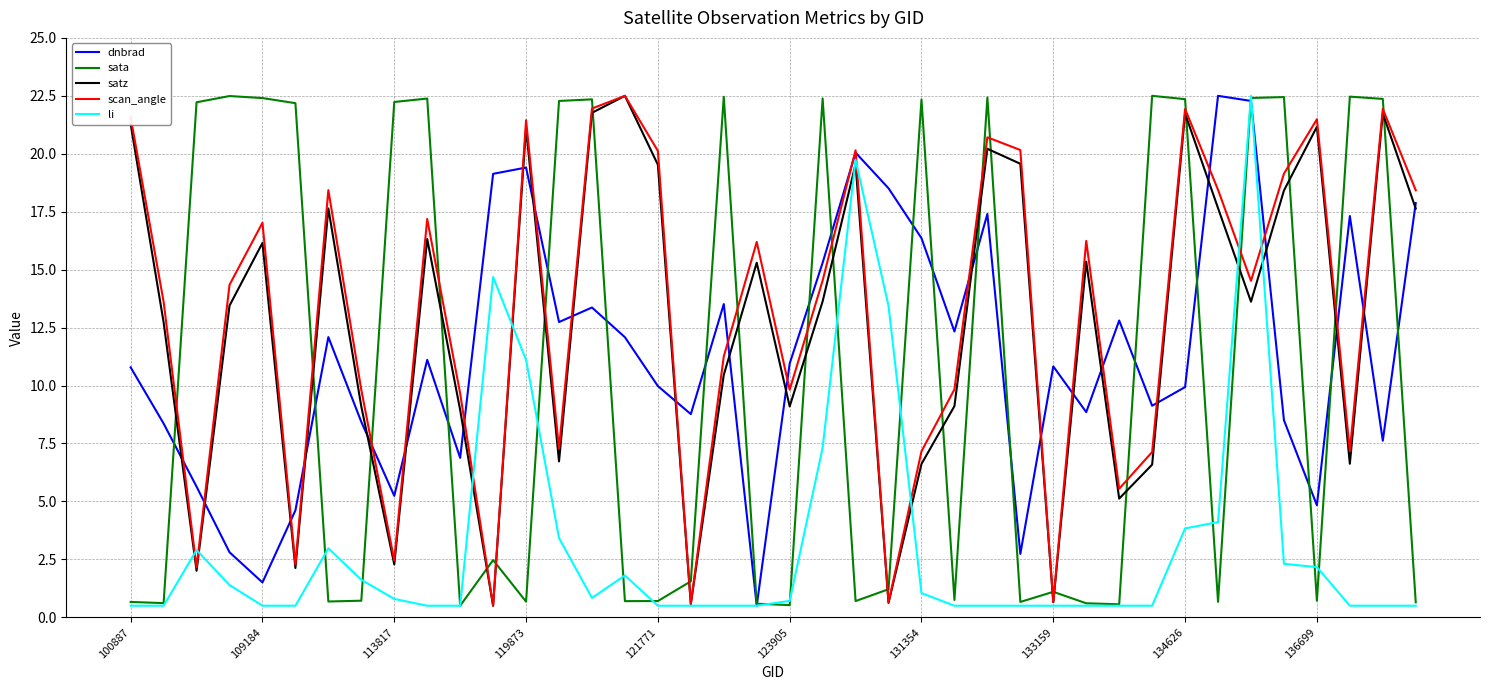

What are all the series names shown in the legend?

dnbrad, sata, satz, scan_angle, li